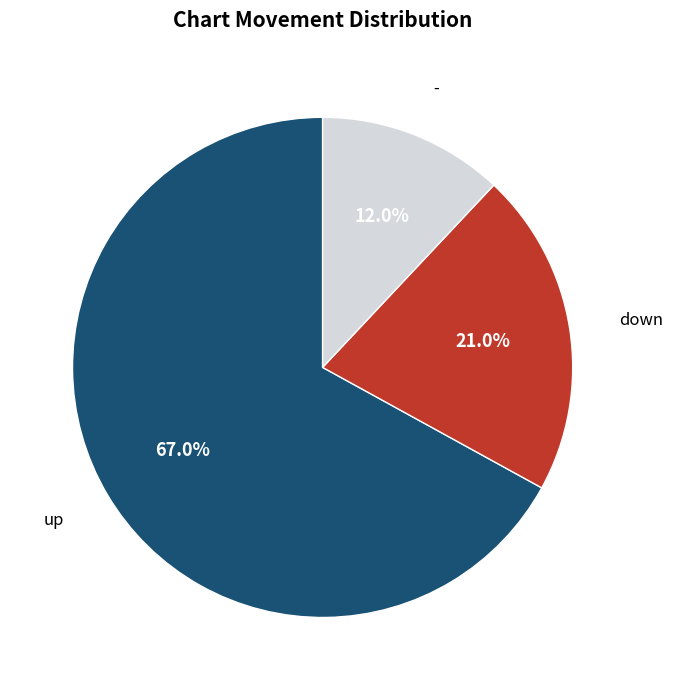

Does any single category account for the majority?

Yes